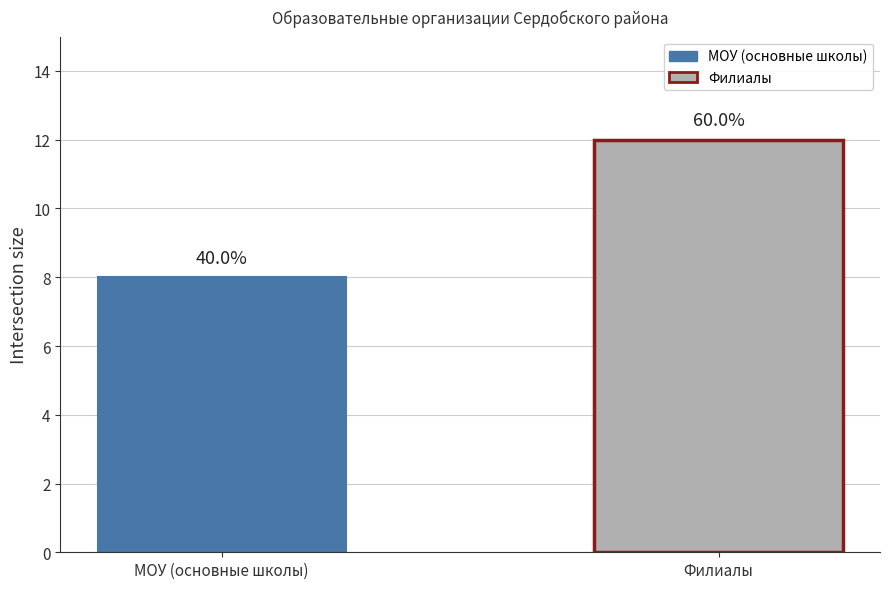

Reading left to right, what are all the values shown in this chart?

МОУ (основные школы)=8	Филиалы=12